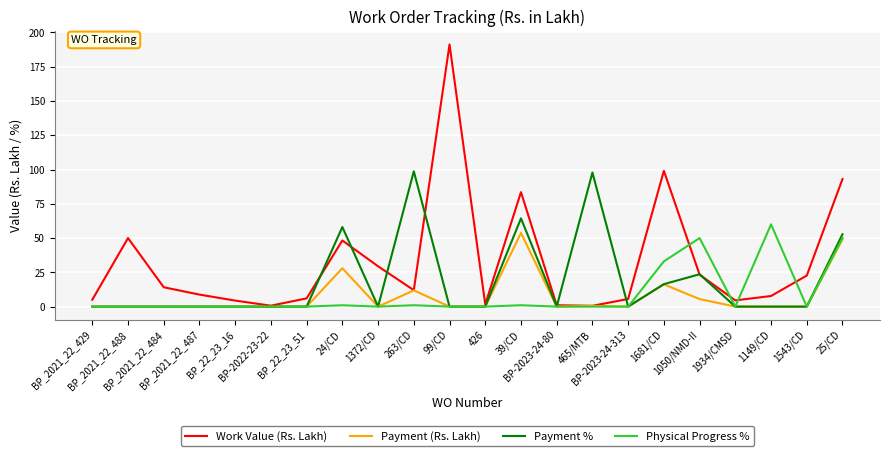

True or false: Payment % has more than 0 interior local peaks.

True